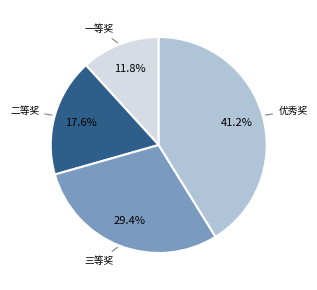

To the nearest percent, what is the average slice percentage?

25%